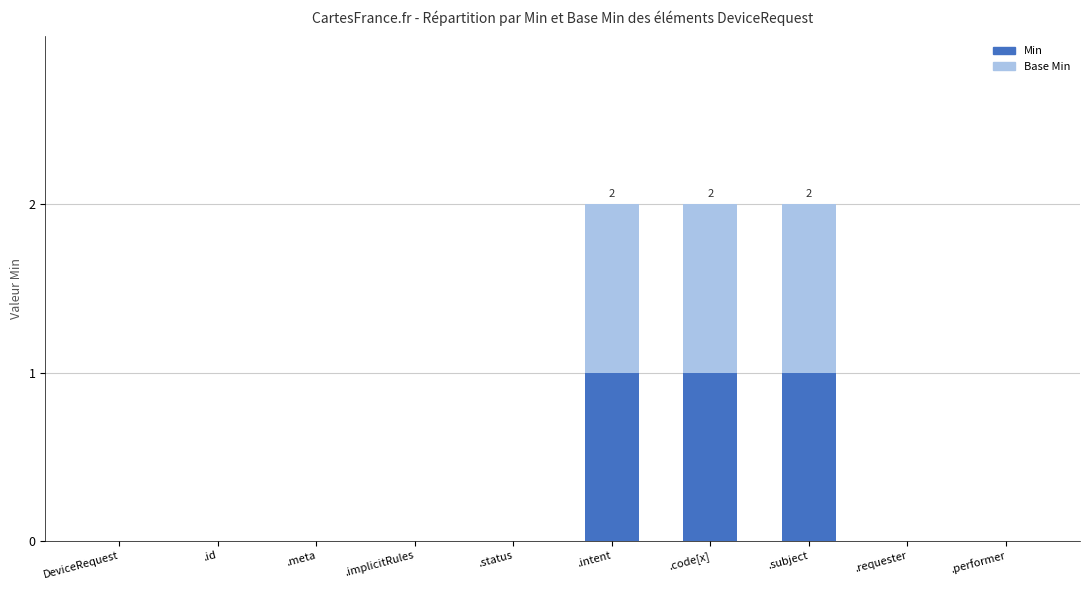

True or false: Min has a value of 0 at .requester.

True